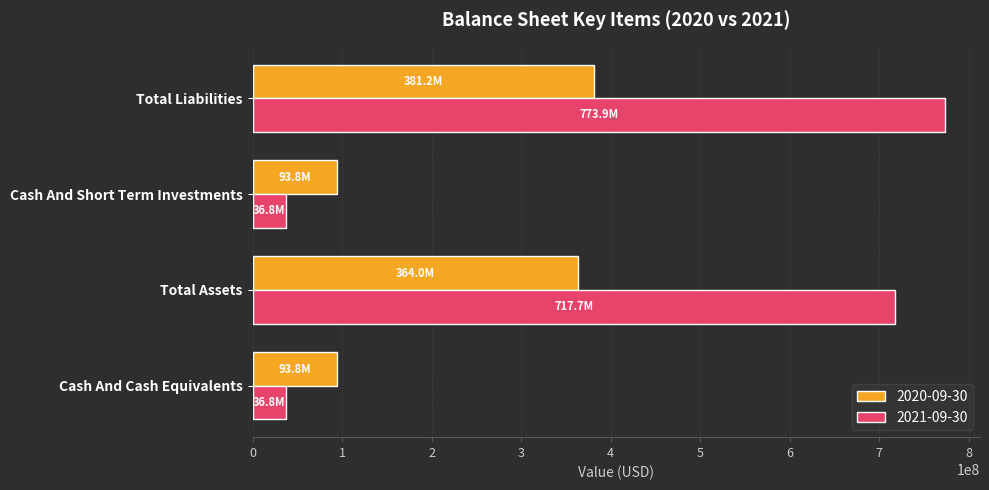

Which series has the largest total across all categories?

2021-09-30